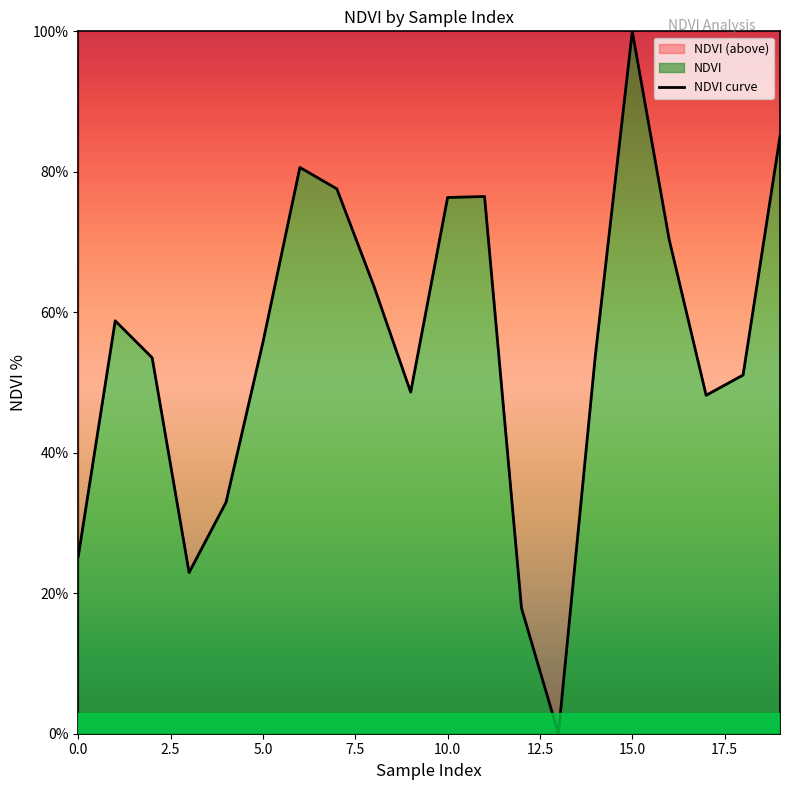

Which has a higher value, 14 or 12?

14